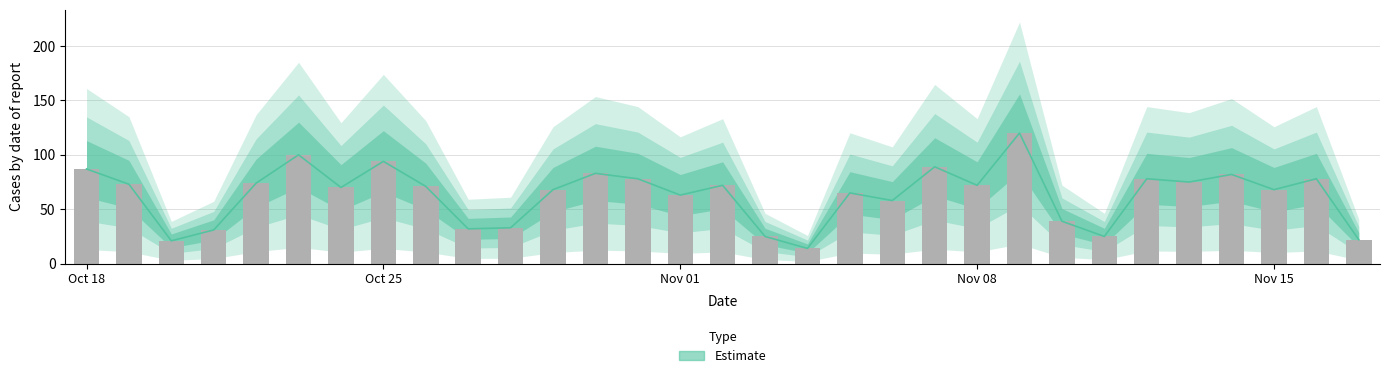

At how many categories does at least one series exceed 21?

29